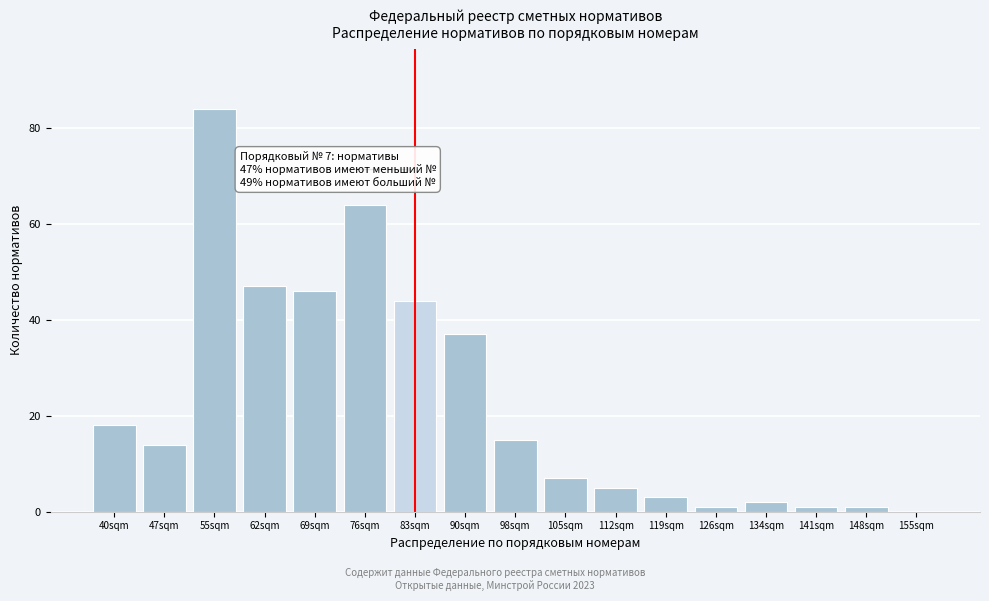

Reading left to right, list all the values displayed in this chart.

40sqm=18	47sqm=14	55sqm=84	62sqm=47	69sqm=46	76sqm=64	83sqm=44	90sqm=37	98sqm=15	105sqm=7	112sqm=5	119sqm=3	126sqm=1	134sqm=2	141sqm=1	148sqm=1	155sqm=0